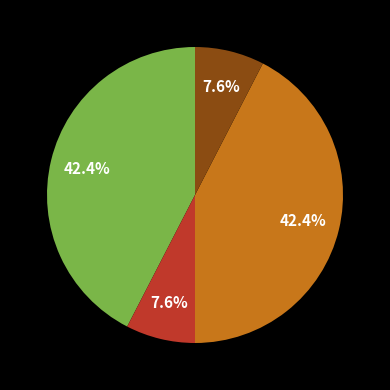

Is there any slice that represents more than half of the pie?

No